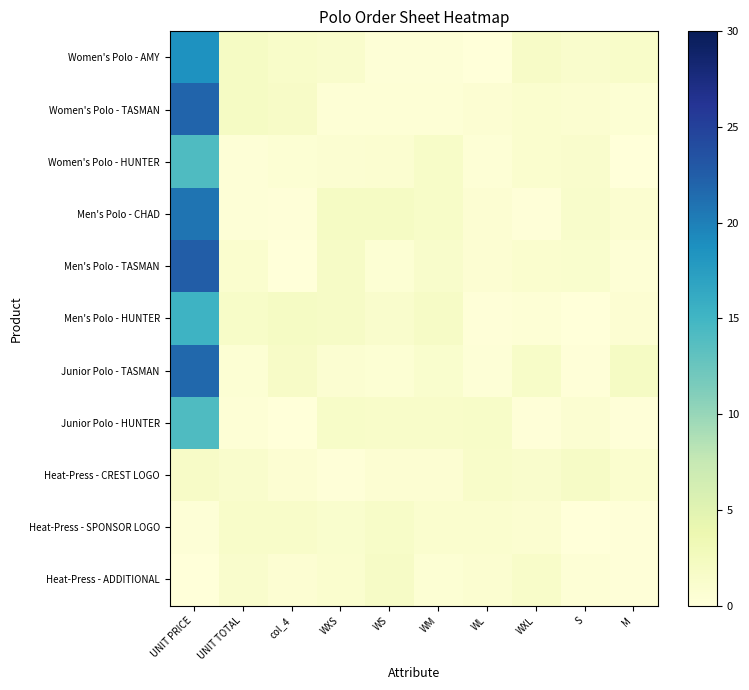

At how many categories does at least one series exceed 3?

1